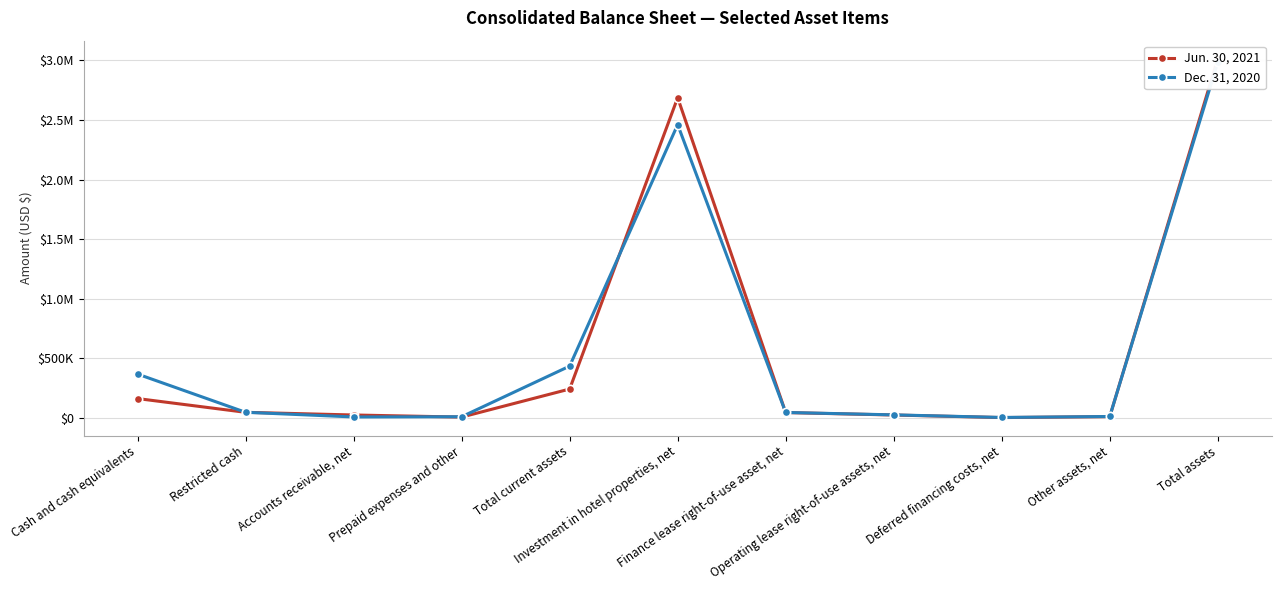

What is the difference between the highest and lowest values at Cash and cash equivalents?

205508